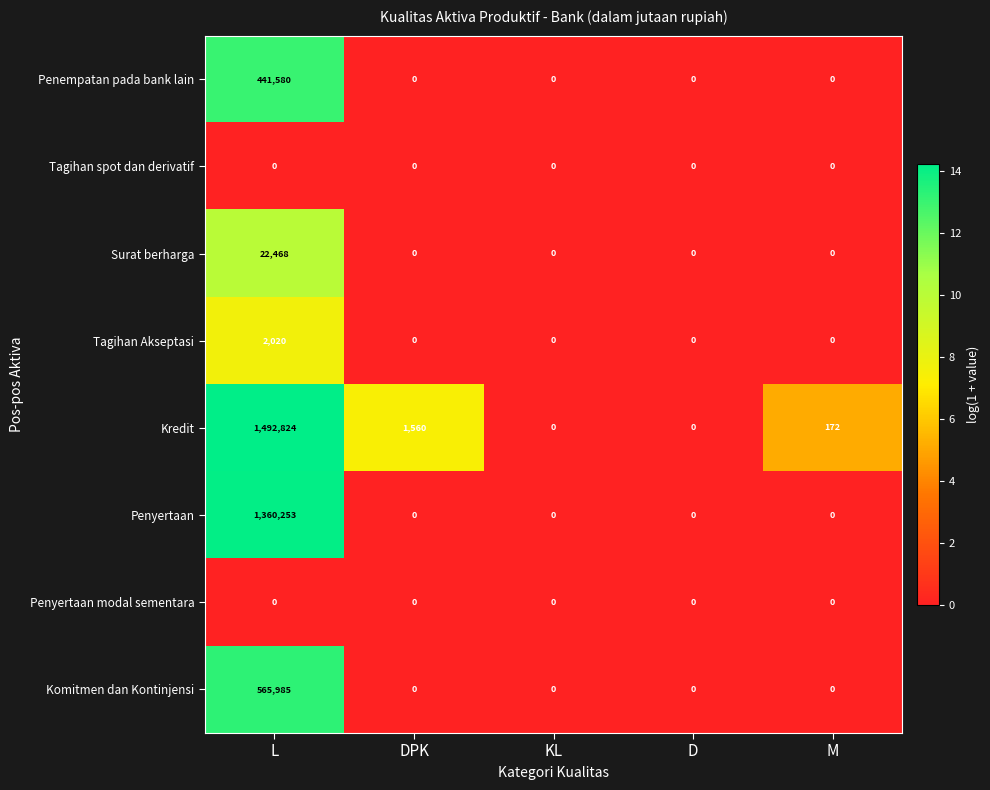

What is the greatest value displayed?

1492824